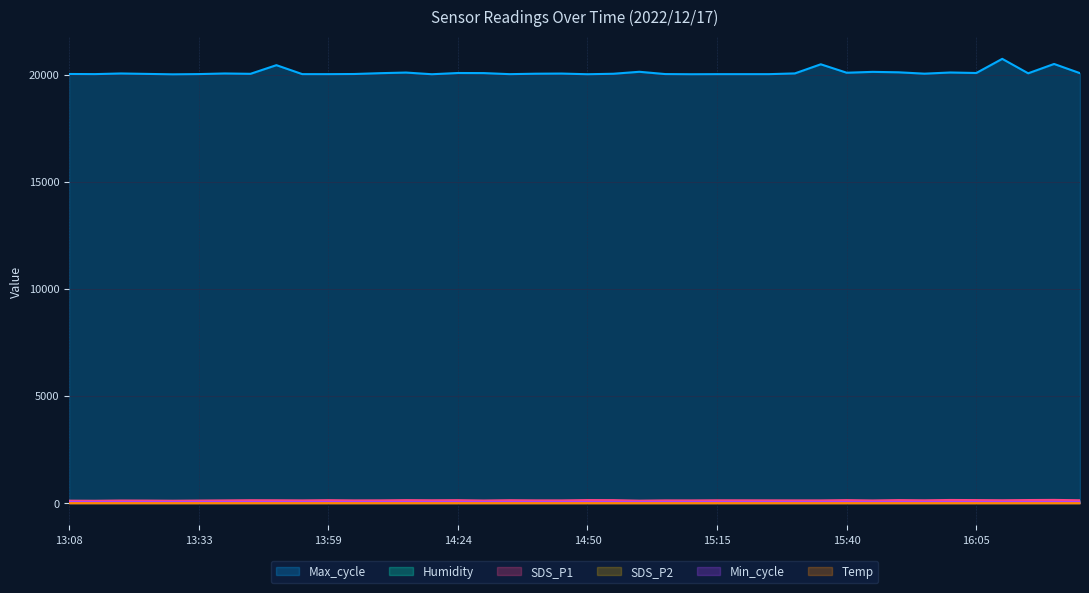

What is the greatest value displayed?

20745.0